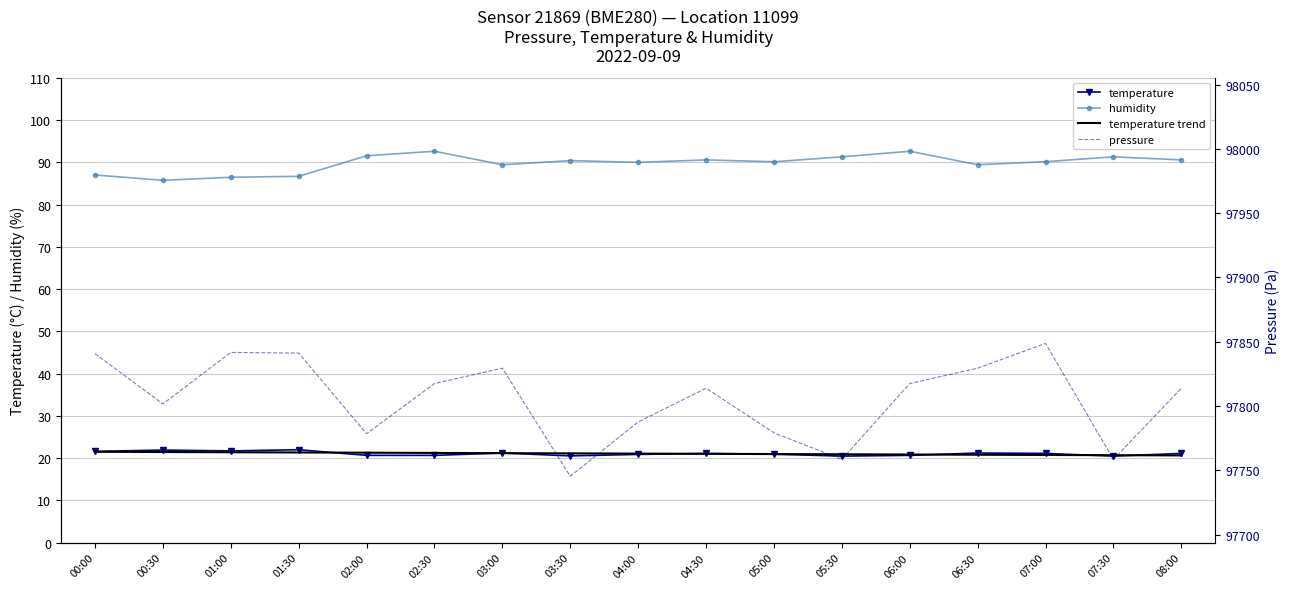

Reading left to right, what are all the values shown in this chart?

temperature: 00:00=21.6	00:30=21.9	01:00=21.7	01:30=22.0	02:00=20.6	02:30=20.6	03:00=21.2	03:30=20.5	04:00=20.9	04:30=21.1	05:00=20.9	05:30=20.5	06:00=20.6	06:30=21.2	07:00=21.1	07:30=20.5	08:00=21.1
humidity: 00:00=87.0	00:30=85.8	01:00=86.5	01:30=86.7	02:00=91.6	02:30=92.6	03:00=89.4	03:30=90.4	04:00=90.0	04:30=90.6	05:00=90.1	05:30=91.3	06:00=92.6	06:30=89.4	07:00=90.2	07:30=91.3	08:00=90.6
temperature trend: 00:00=21.5	00:30=21.4	01:00=21.4	01:30=21.3	02:00=21.3	02:30=21.2	03:00=21.2	03:30=21.1	04:00=21.1	04:30=21.0	05:00=21.0	05:30=20.9	06:00=20.8	06:30=20.8	07:00=20.7	07:30=20.7	08:00=20.6
pressure: 00:00=97840.8	00:30=97801.7	01:00=97841.7	01:30=97841.2	02:00=97778.5	02:30=97817.5	03:00=97829.5	03:30=97745.5	04:00=97787.7	04:30=97813.9	05:00=97779.2	05:30=97758.5	06:00=97817.5	06:30=97829.5	07:00=97848.7	07:30=97758.5	08:00=97813.9